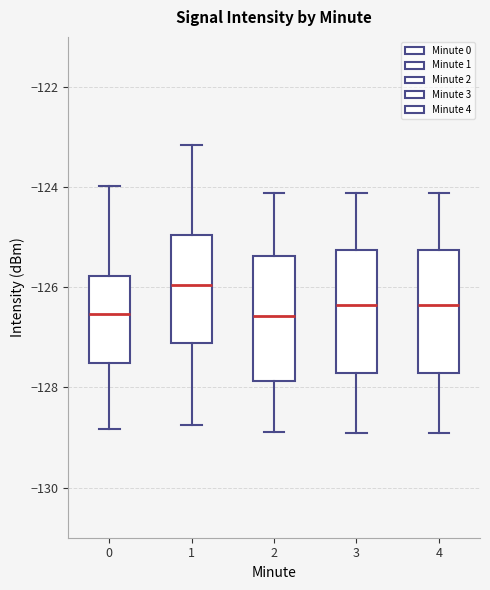

Where does the lower whisker of the box at x = 4 end on the y-axis? The values are not printed on the chart, so give them approximately, as read against the axis.

-129.0